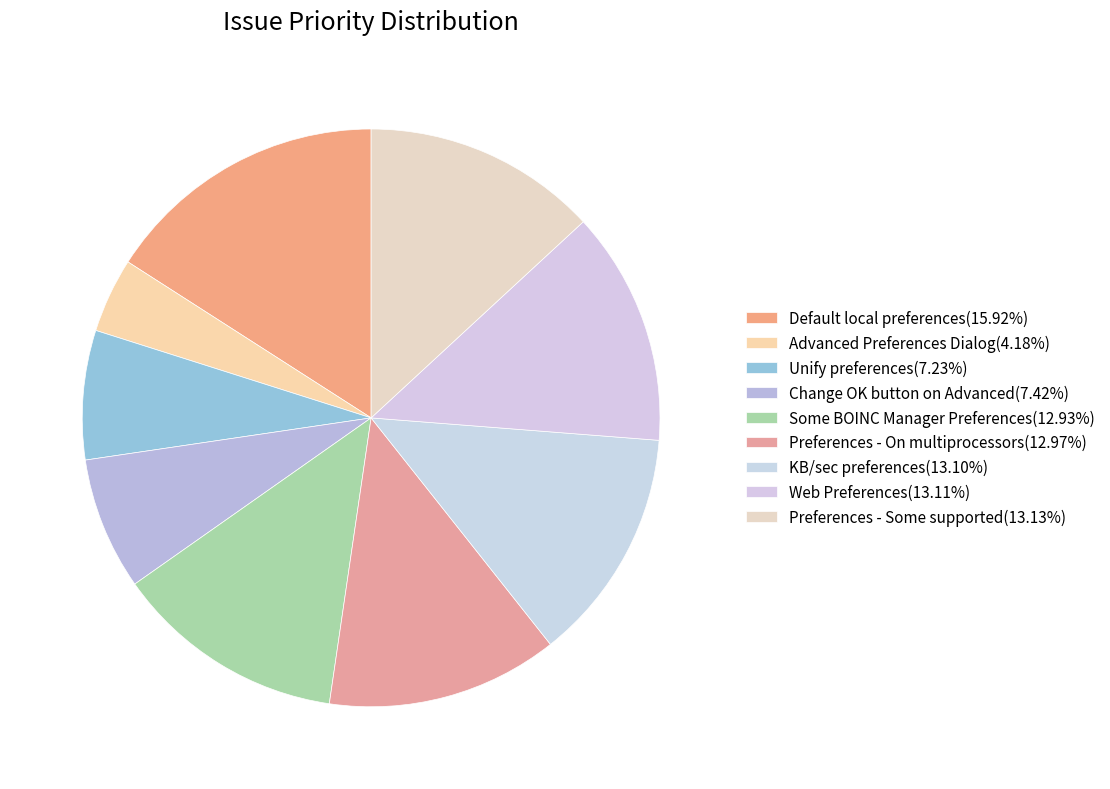

Is it true that KB/sec preferences is 26% of the pie?

False